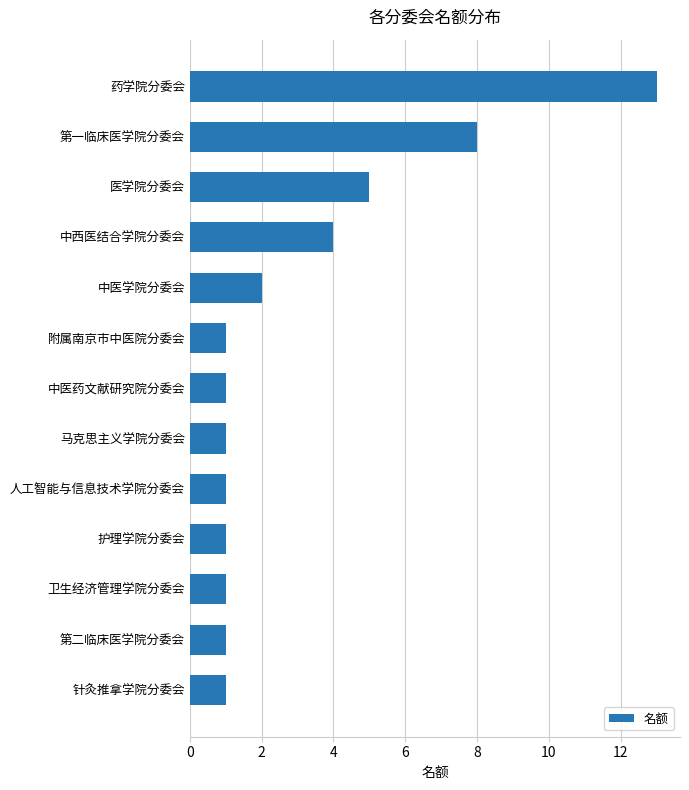

The value at 中医学院分委会 is 1. True or false?

False